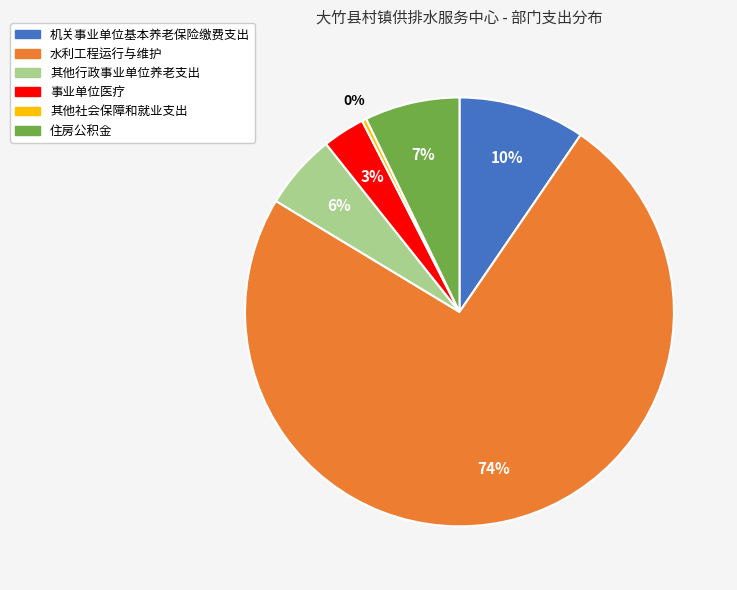

How many slices are in this pie chart?

6